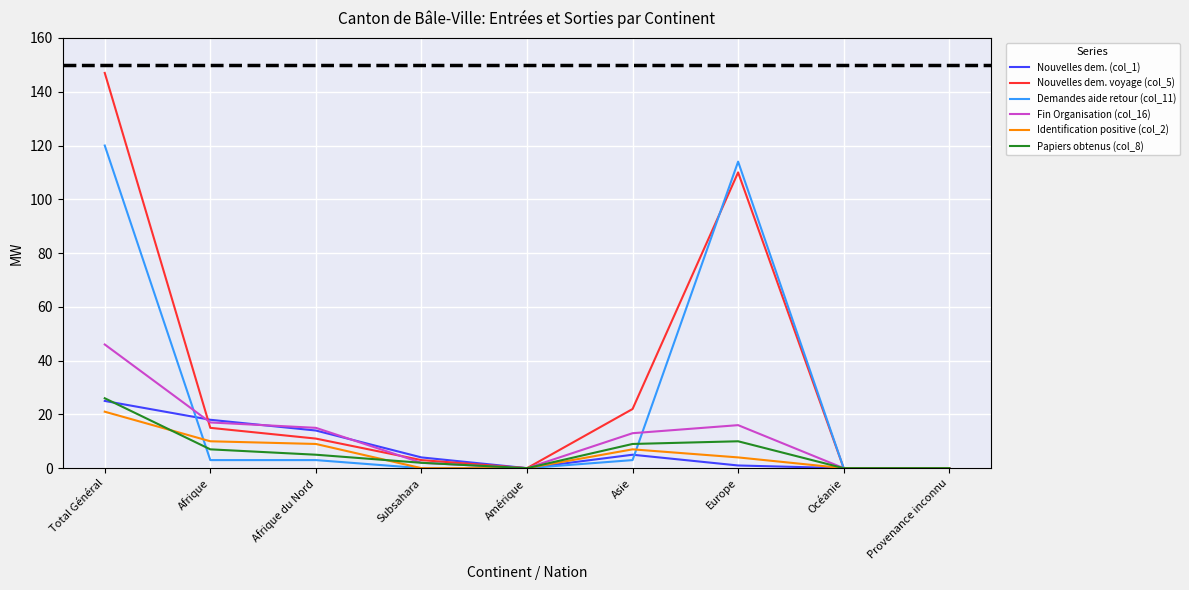

Reading left to right, what are all the values shown in this chart?

Nouvelles dem. (col_1): 25	18	14	4	0	5	1	0	0
Nouvelles dem. voyage (col_5): 147	15	11	3	0	22	110	0	0
Demandes aide retour (col_11): 120	3	3	0	0	3	114	0	0
Fin Organisation (col_16): 46	17	15	2	0	13	16	0	0
Identification positive (col_2): 21	10	9	0	0	7	4	0	0
Papiers obtenus (col_8): 26	7	5	2	0	9	10	0	0